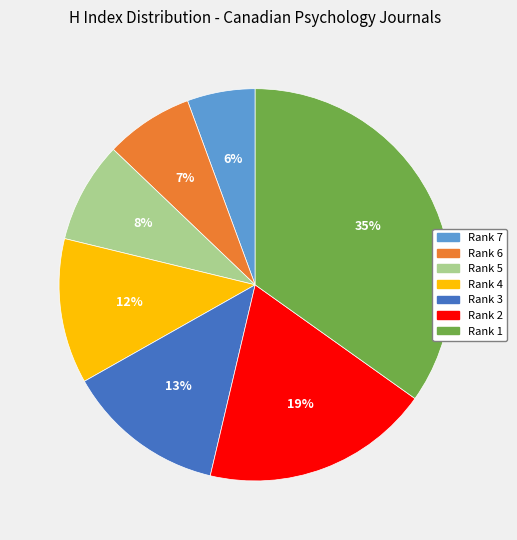

To the nearest percent, what is the difference between the largest and smallest slice percentages?

29%